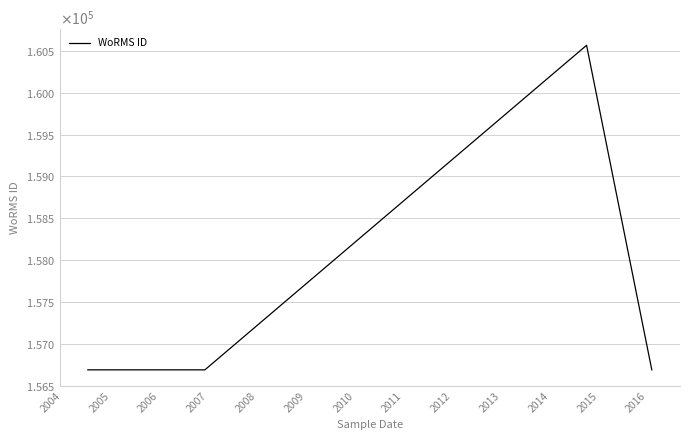

Does the chart display data point markers on the line(s)?

No